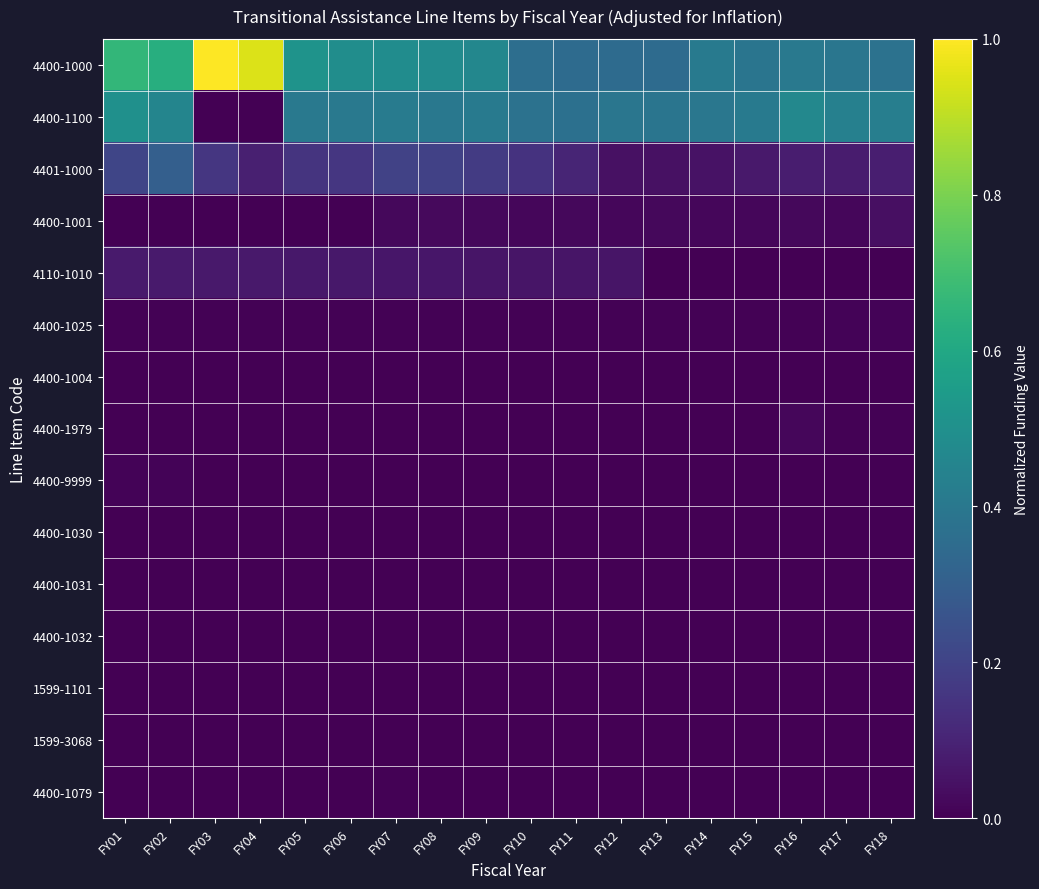

What is the spread (max minus min) of values at FY05?

0.5